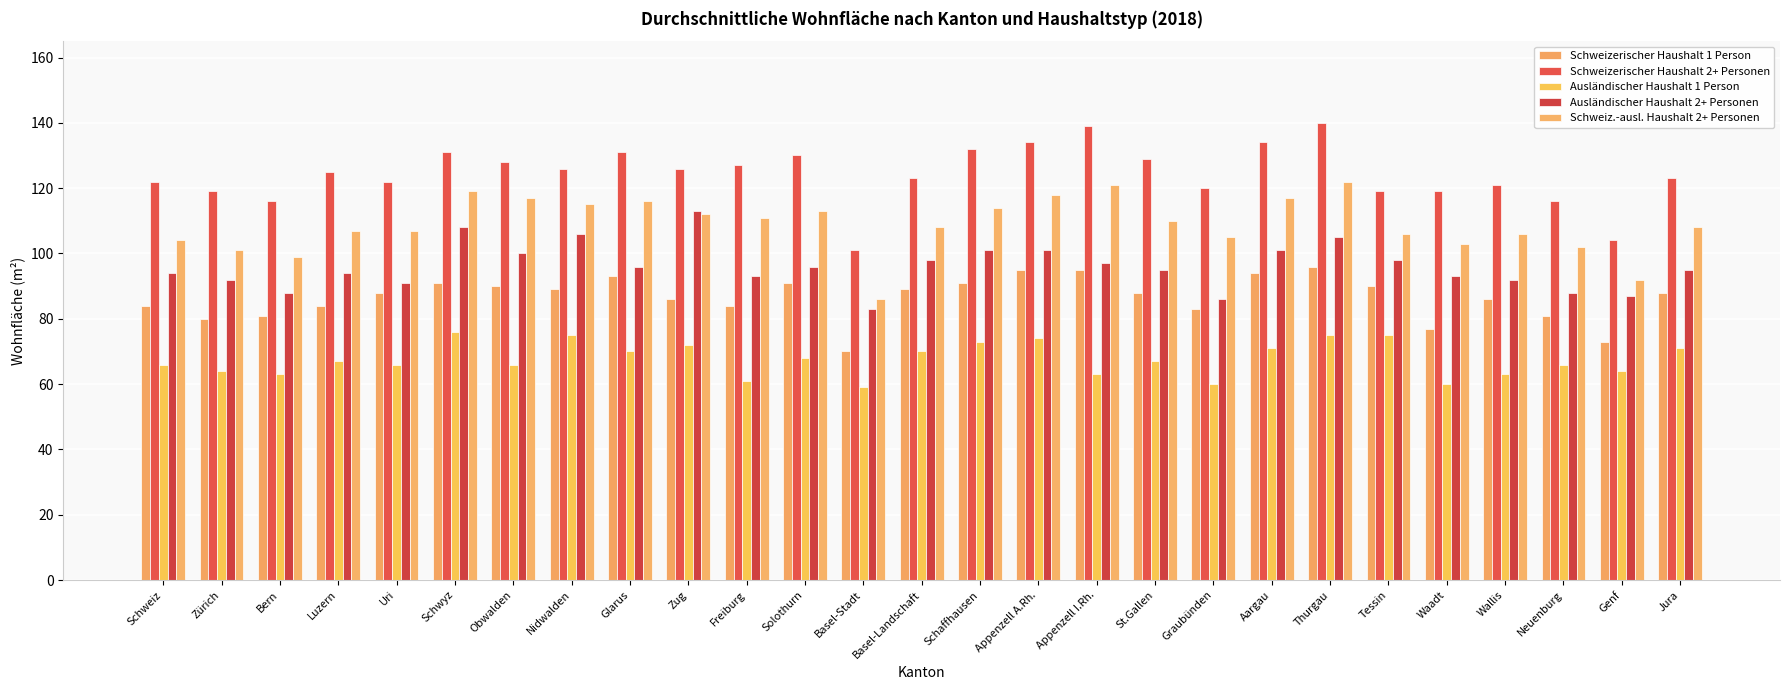

What position from the right is Nidwalden?

20